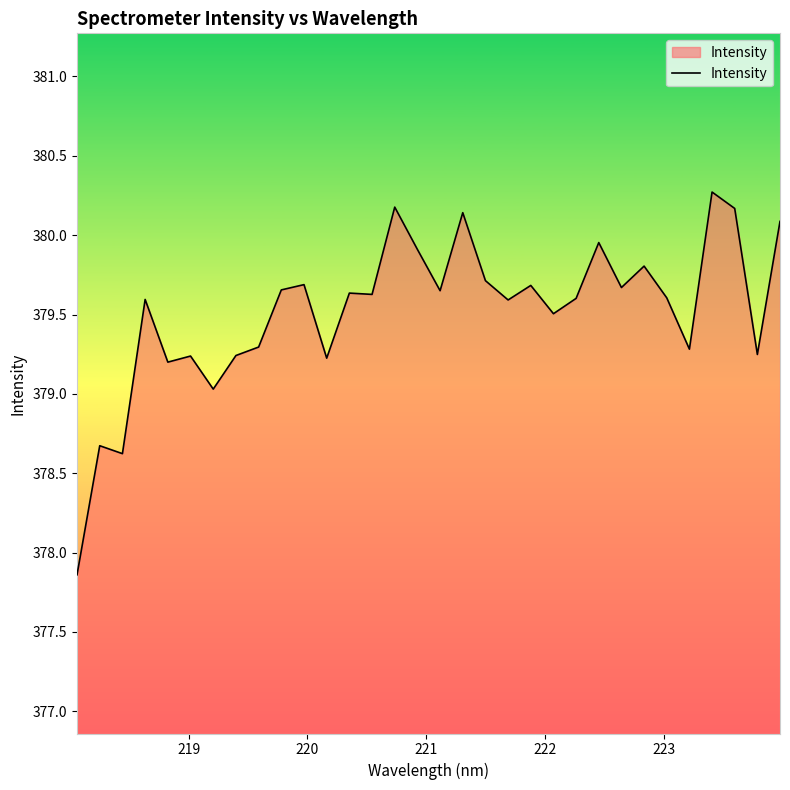

What is the smallest value displayed?

377.9